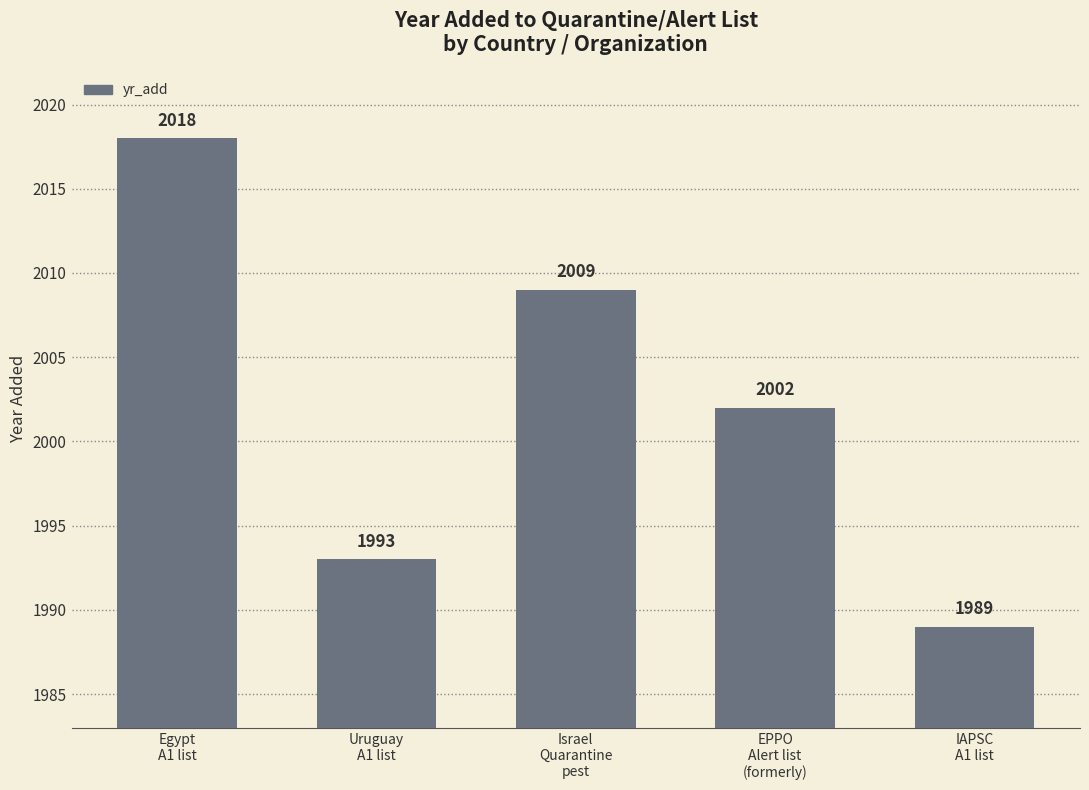

At which label does the data first exceed 2002?

Egypt
A1 list